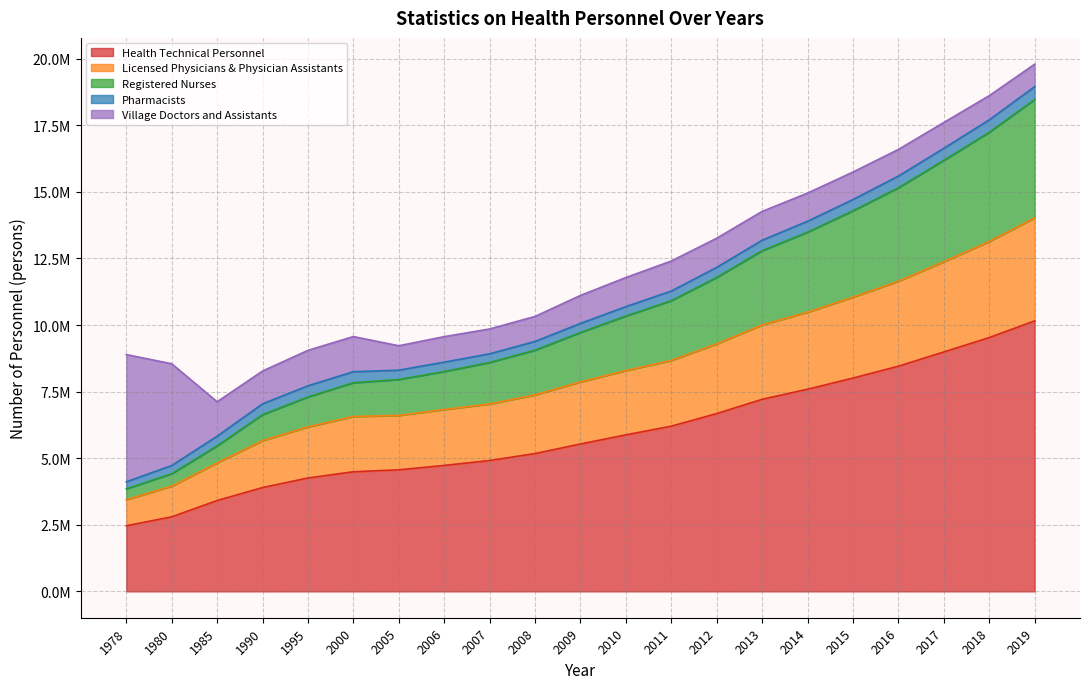

Rank the categories by Registered Nurses value from lowest to highest.

1978, 1980, 1985, 1990, 1995, 2000, 2005, 2006, 2007, 2008, 2009, 2010, 2011, 2012, 2013, 2014, 2015, 2016, 2017, 2018, 2019